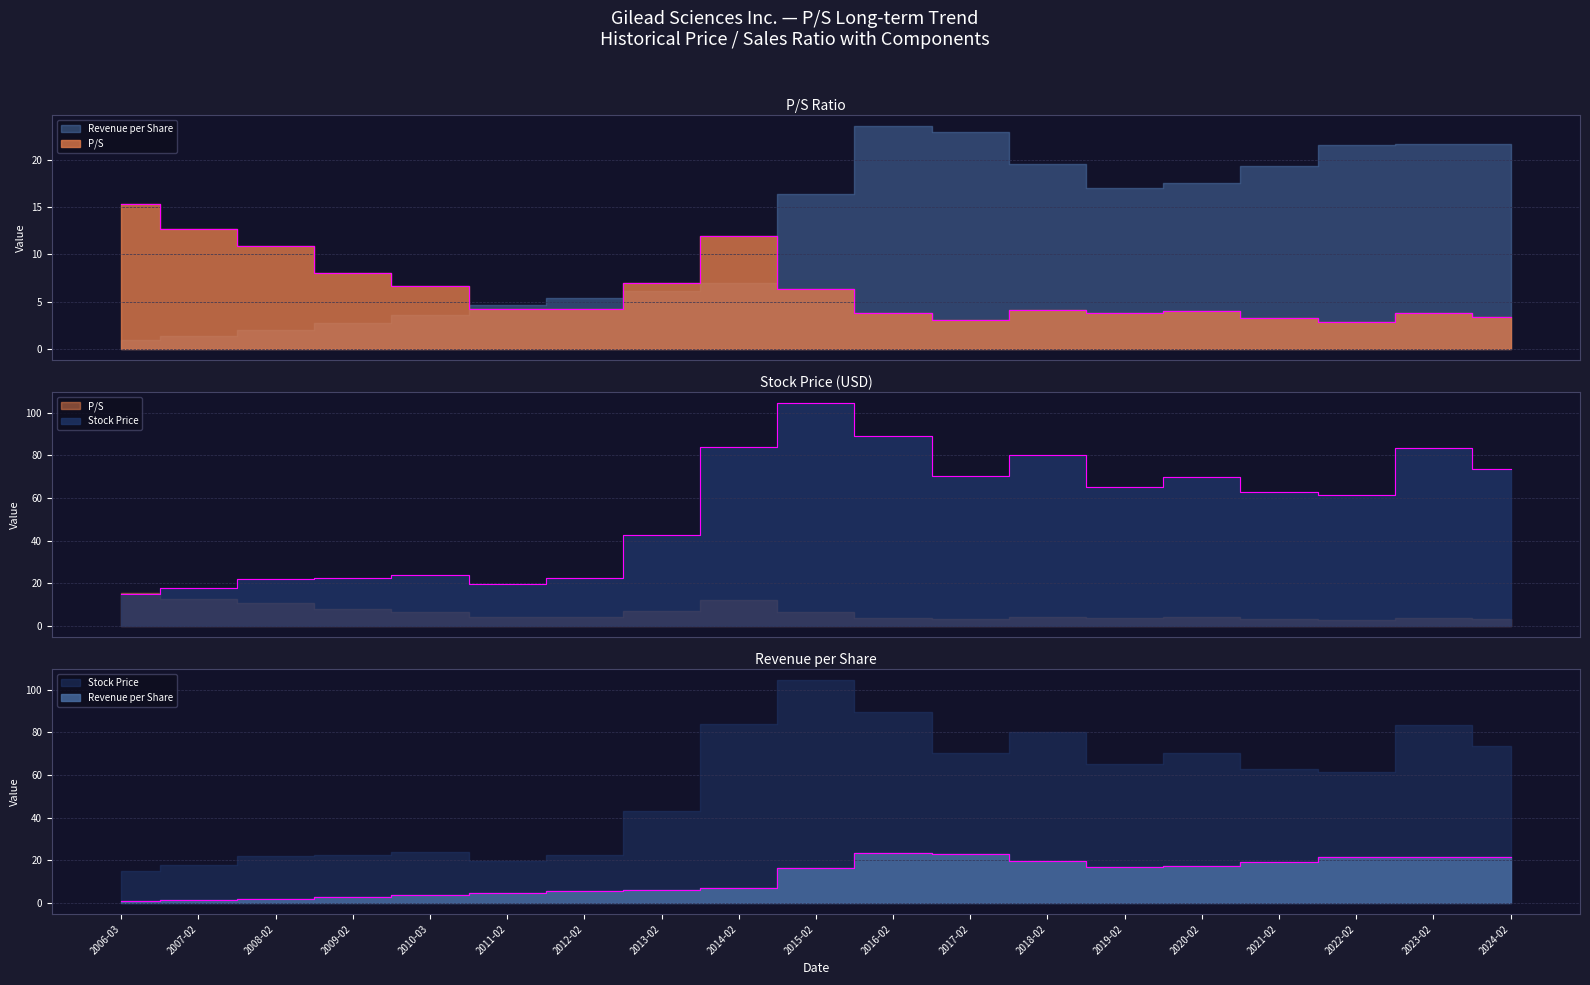

What is the sum of all Stock Price values?

1030.9